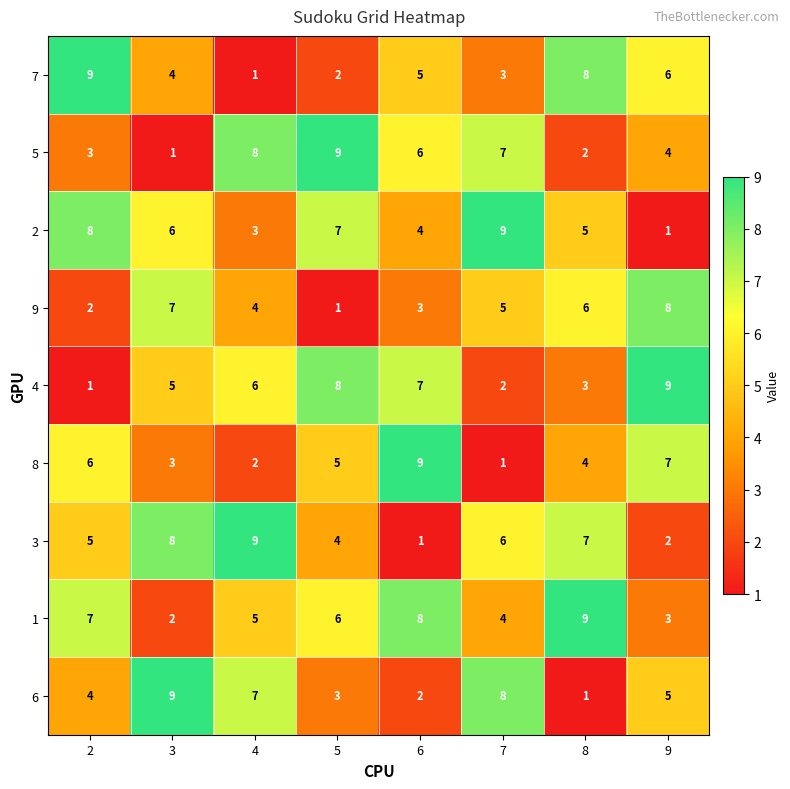

At which label does 2 reach its minimum?

9